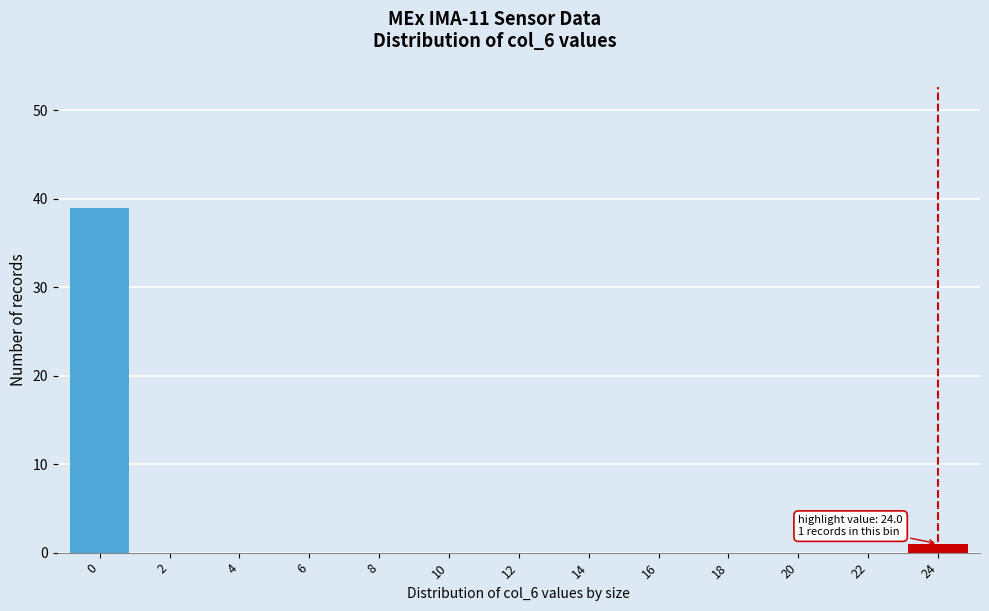

Reading right to left, what are all the values shown in this chart?

24=1	22=0	20=0	18=0	16=0	14=0	12=0	10=0	8=0	6=0	4=0	2=0	0=39